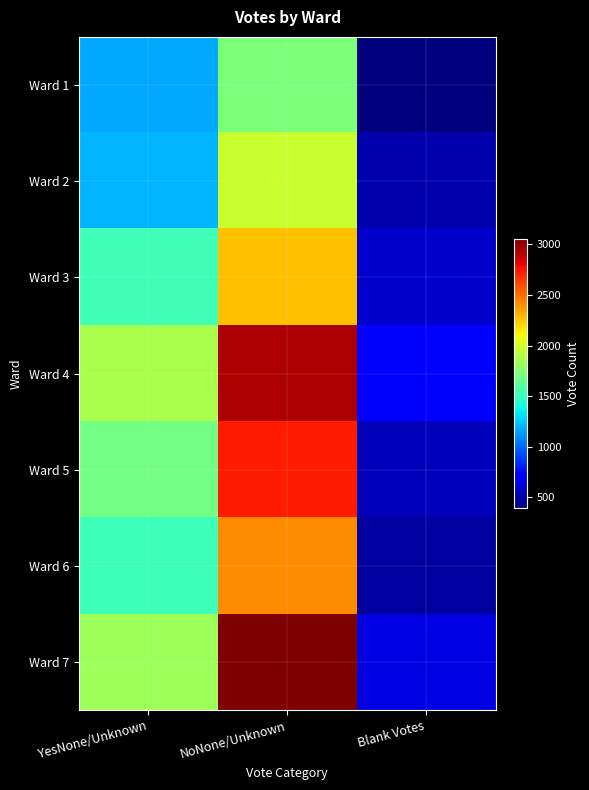

Which series has the widest spread of values?

Ward 7